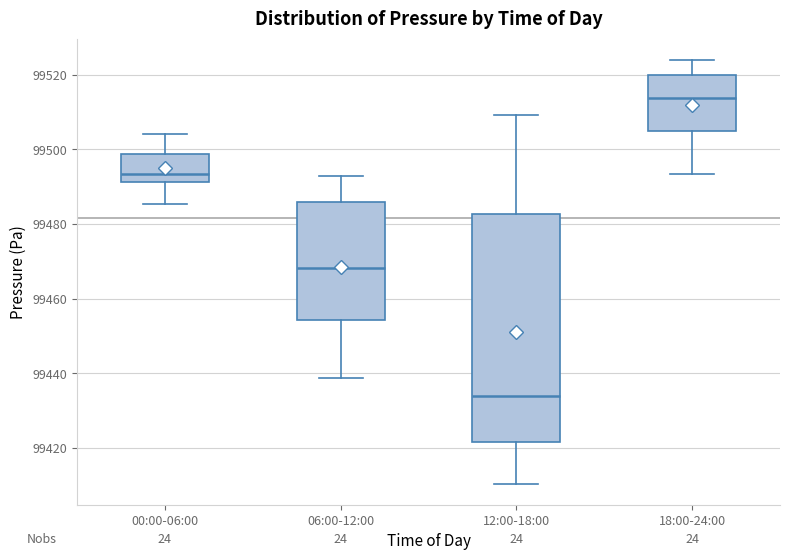

Which box is the tallest, from its lower edge to its upper edge?

12:00-18:00